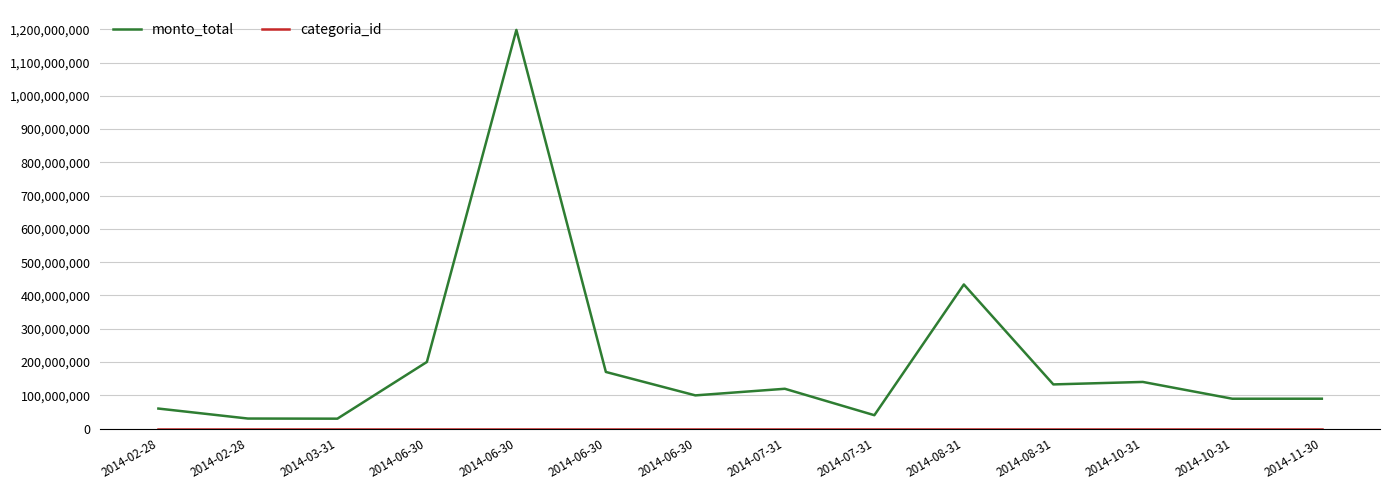

What is the minimum value shown in the chart?

18